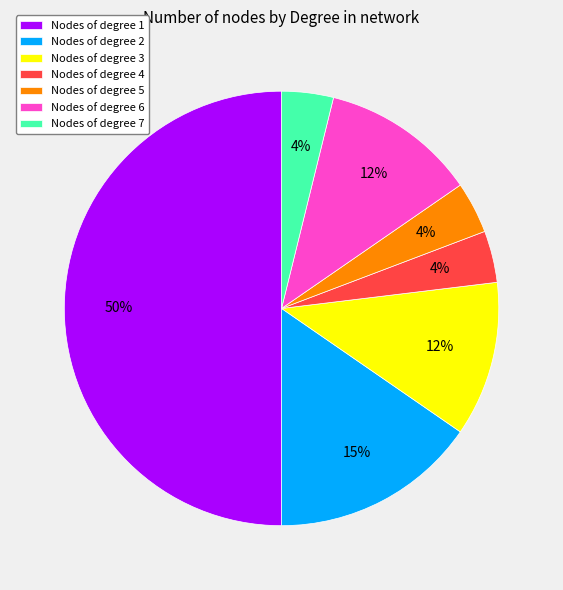

Which slice is the largest?

Nodes of degree 1